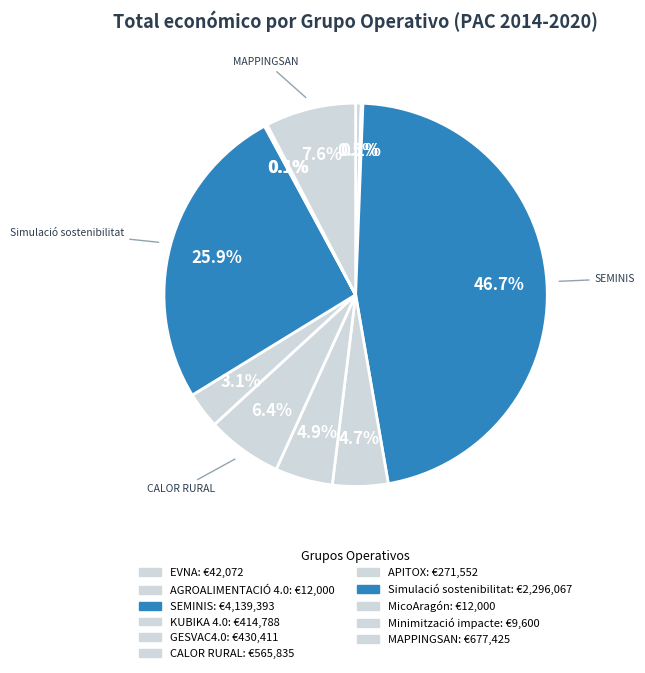

To the nearest percent, what is the difference between the largest and smallest slice percentages?

47%